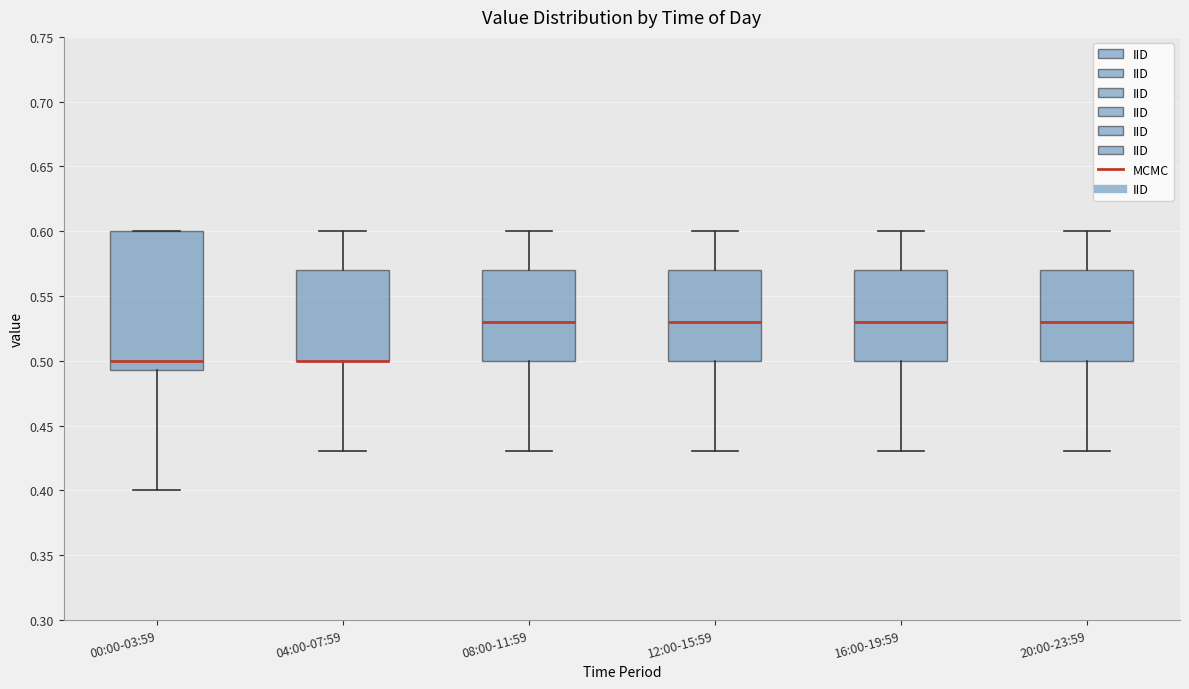

Which box is the tallest, from its lower edge to its upper edge?

00:00-03:59